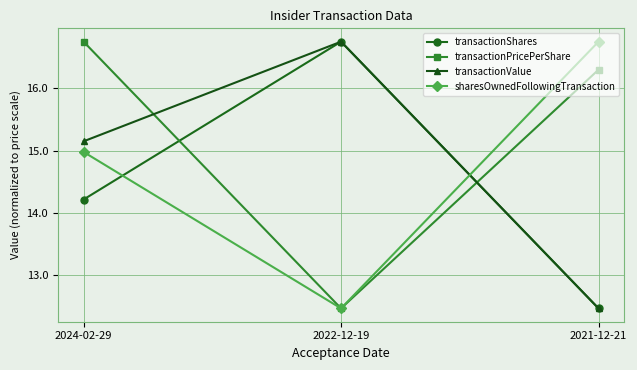

Which series changed the most between 2024-02-29 and 2021-12-21?

transactionValue